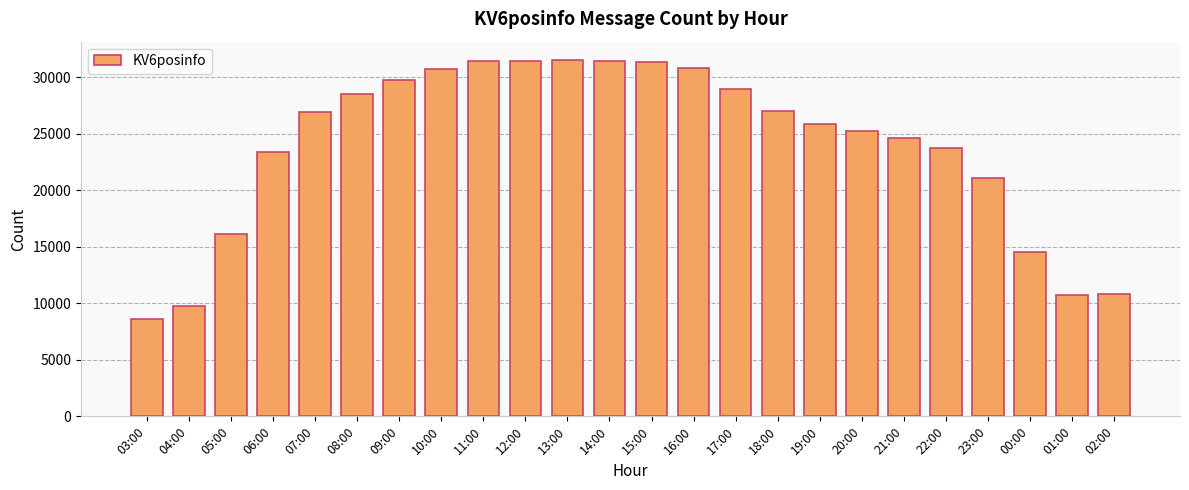

At which label is the value closest to 20086?

23:00